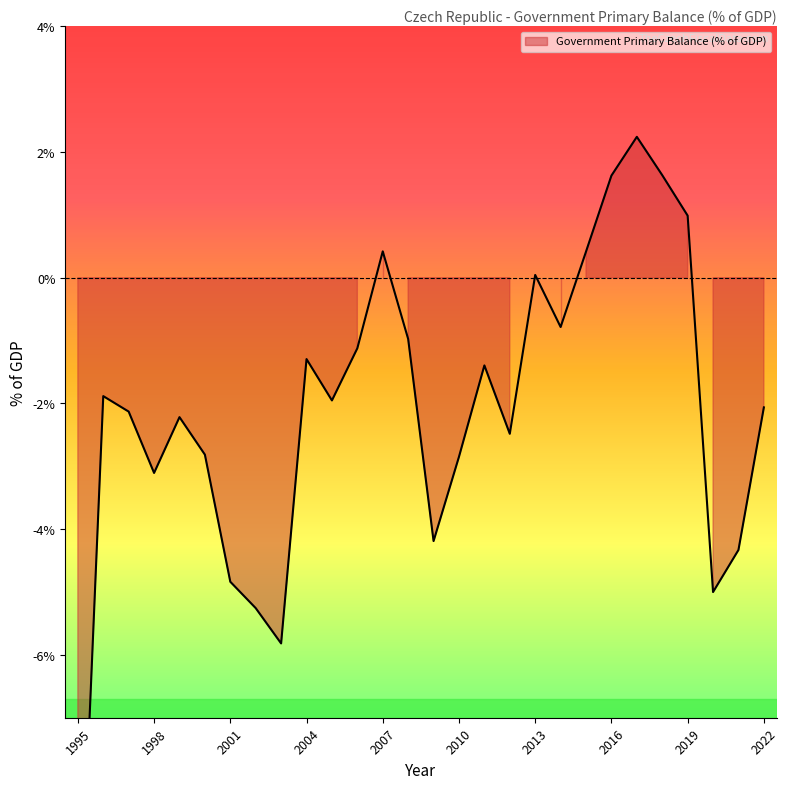

Reading left to right, list all the values displayed in this chart.

-11.4	-1.9	-2.1	-3.1	-2.2	-2.8	-4.8	-5.3	-5.8	-1.3	-2.0	-1.1	0.4	-1.0	-4.2	-2.8	-1.4	-2.5	0.0	-0.8	0.4	1.6	2.2	1.6	1.0	-5.0	-4.3	-2.1